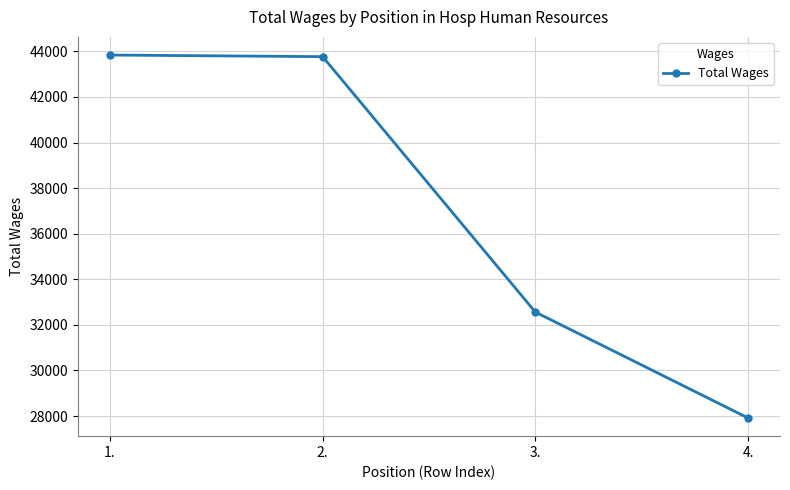

What position from the left is 3.?

3